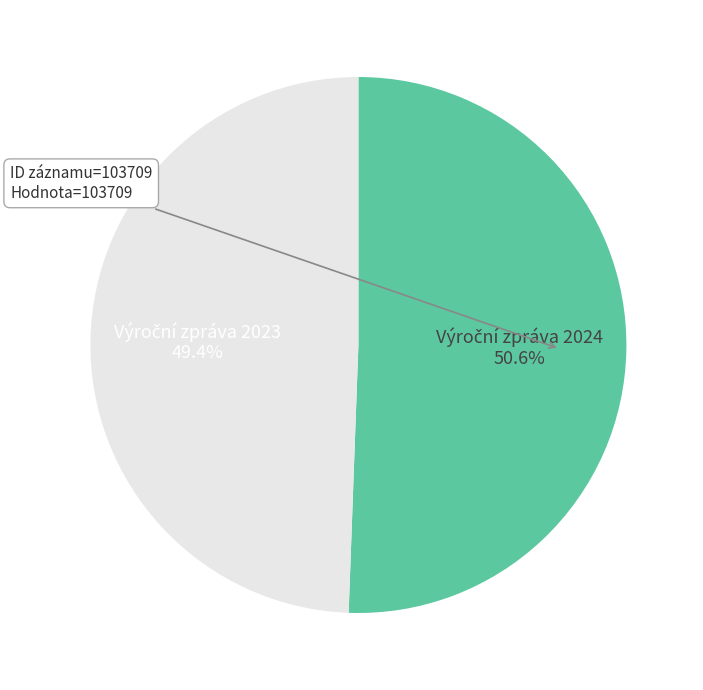

Is there any slice that represents more than half of the pie?

Yes